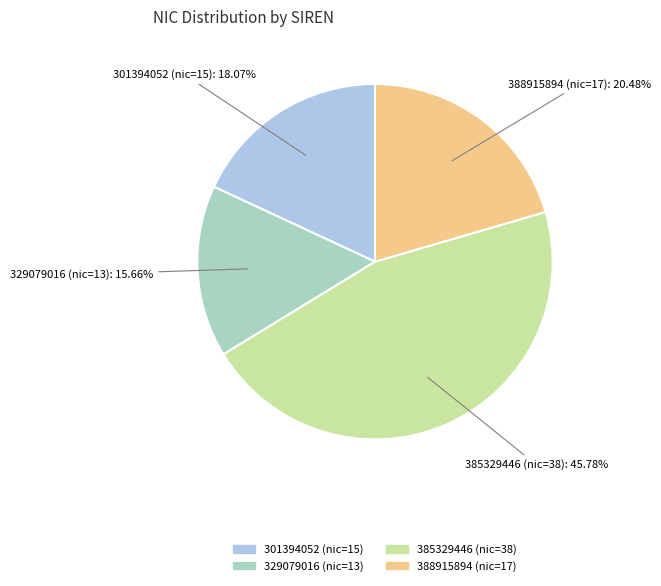

Which has a higher value, 301394052 (nic=15) or 388915894 (nic=17)?

388915894 (nic=17)